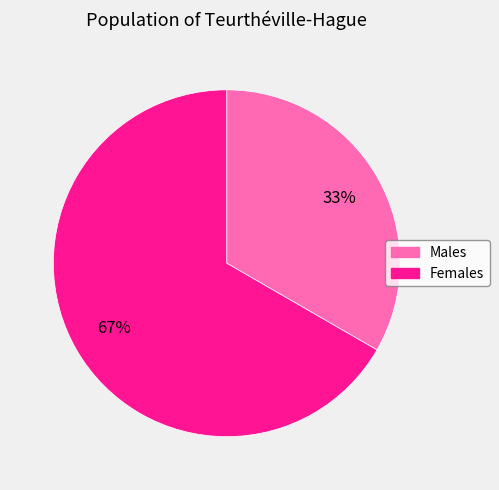

Is there any slice that represents more than half of the pie?

Yes